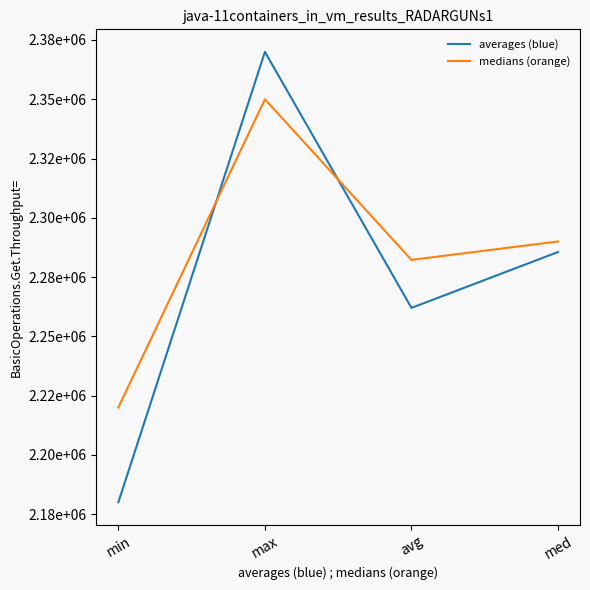

Which series has the largest total across all categories?

medians (orange)